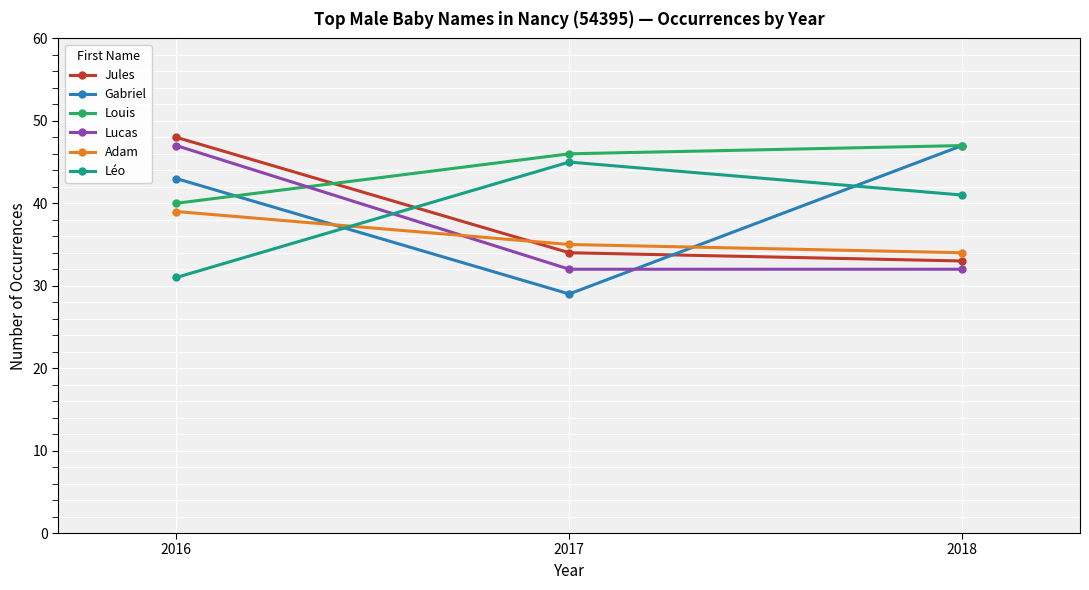

Where is Léo nearest to the value 38?

2018